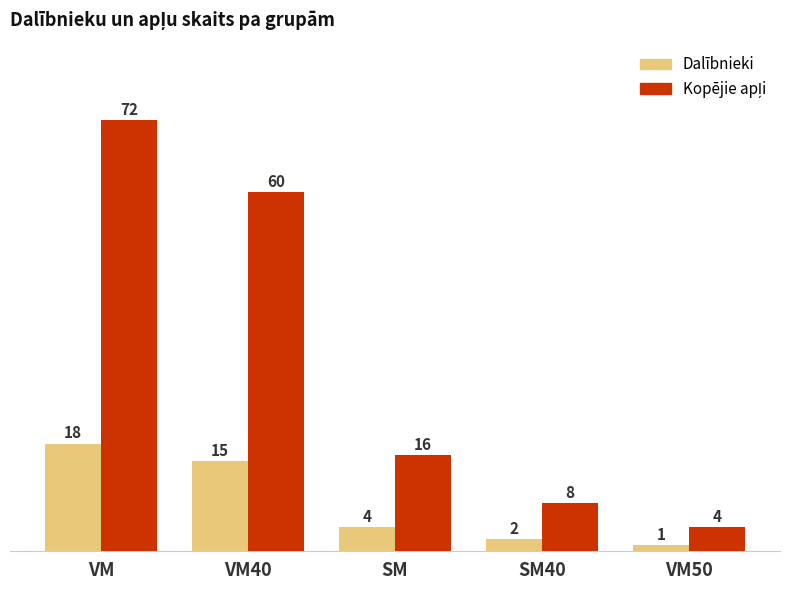

Which label corresponds to the largest value in the chart?

VM